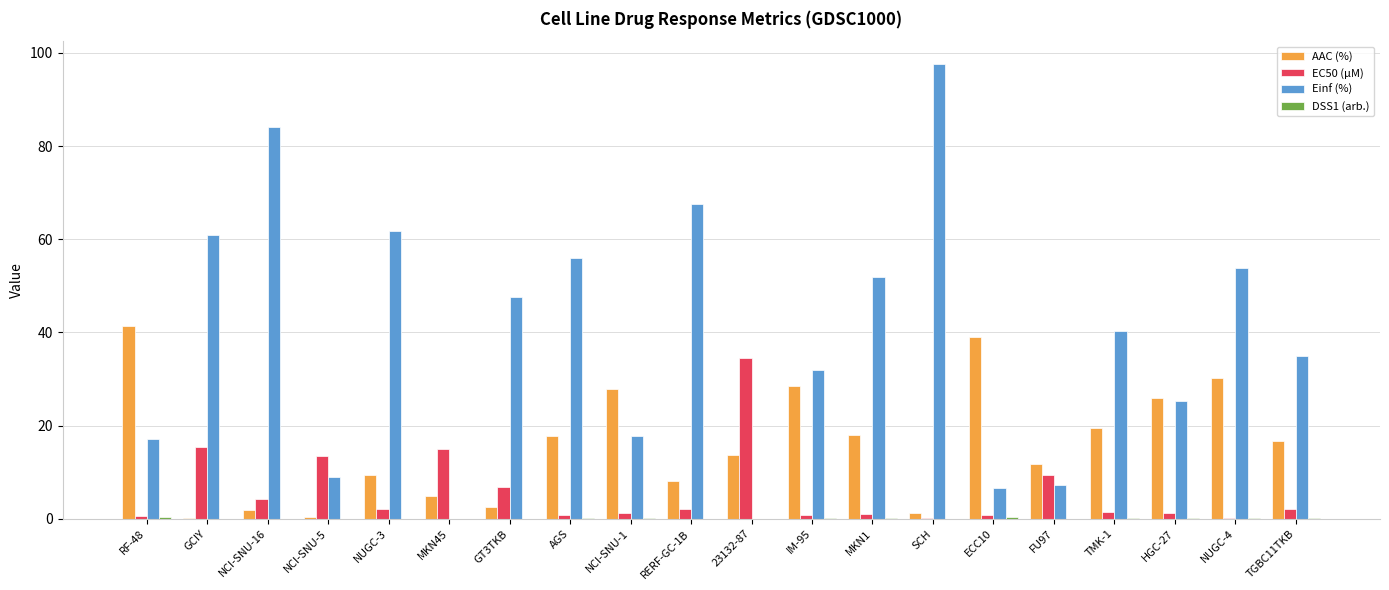

Is the value of Einf (%) at NUGC-3 greater than the value of AAC (%) at AGS?

Yes